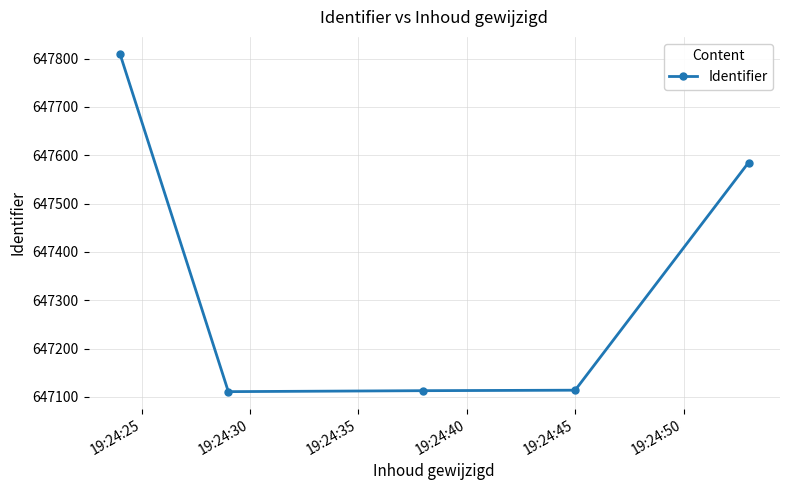

What is the sum of all values?

3236733